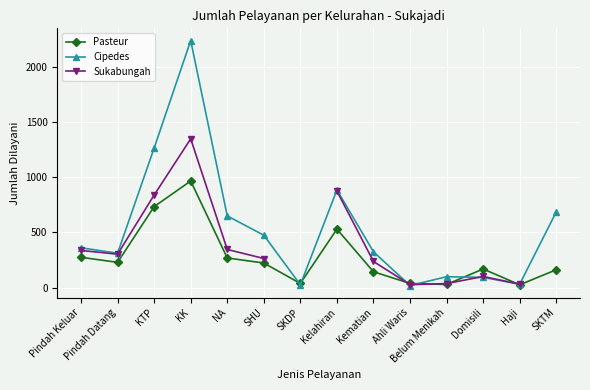

What is the sum of the Pasteur values at Haji and Ahli Waris?

62